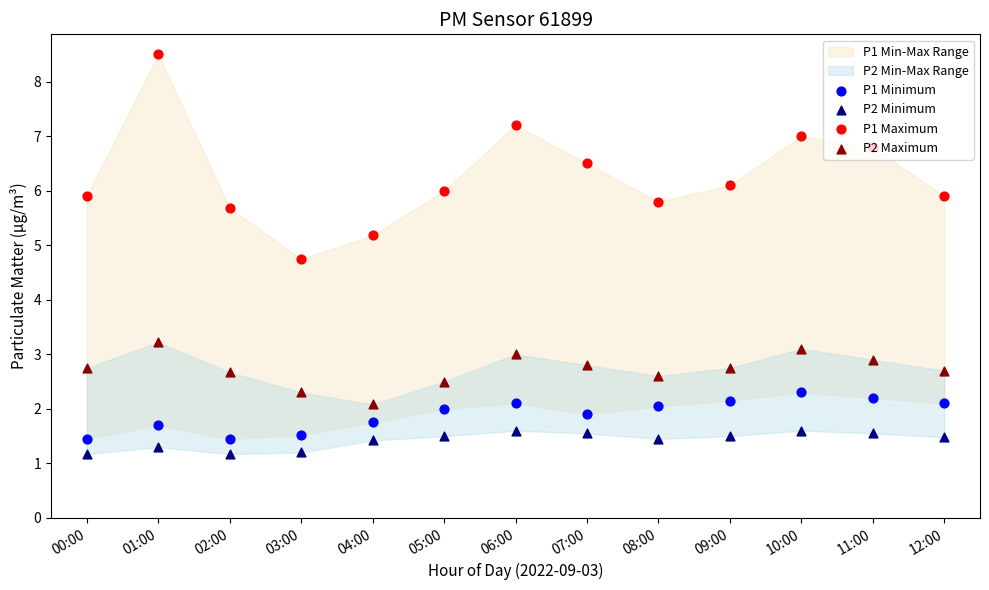

At how many categories does at least one series exceed 8?

1